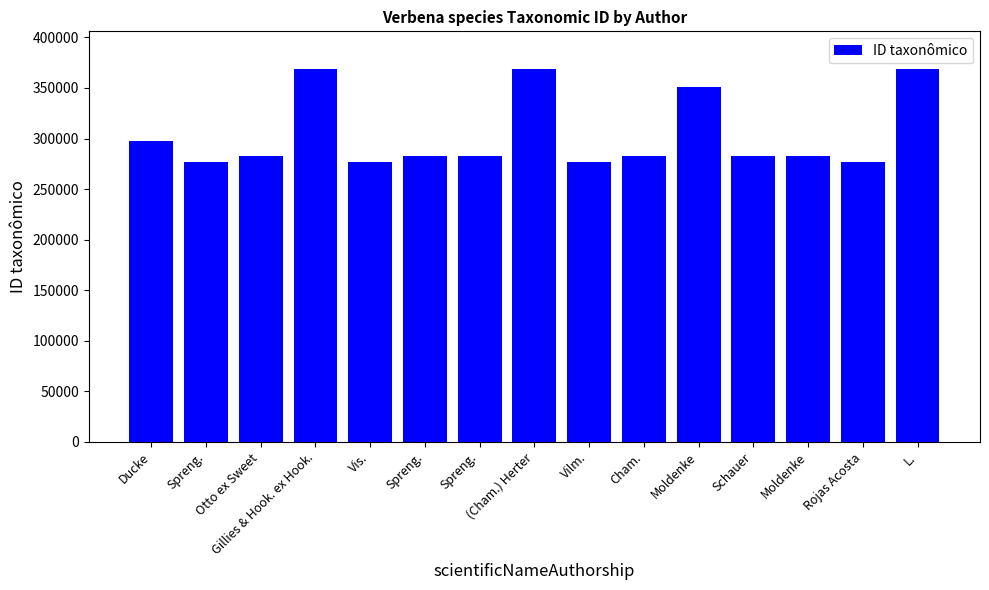

How many data points are less than 283032?

7